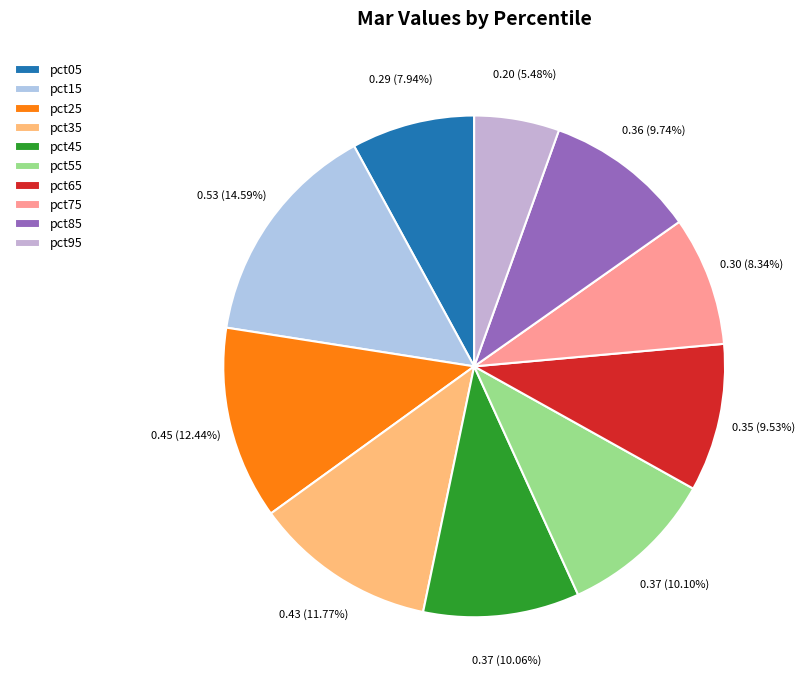

Rank the categories by value from lowest to highest.

pct95, pct05, pct75, pct65, pct85, pct45, pct55, pct35, pct25, pct15